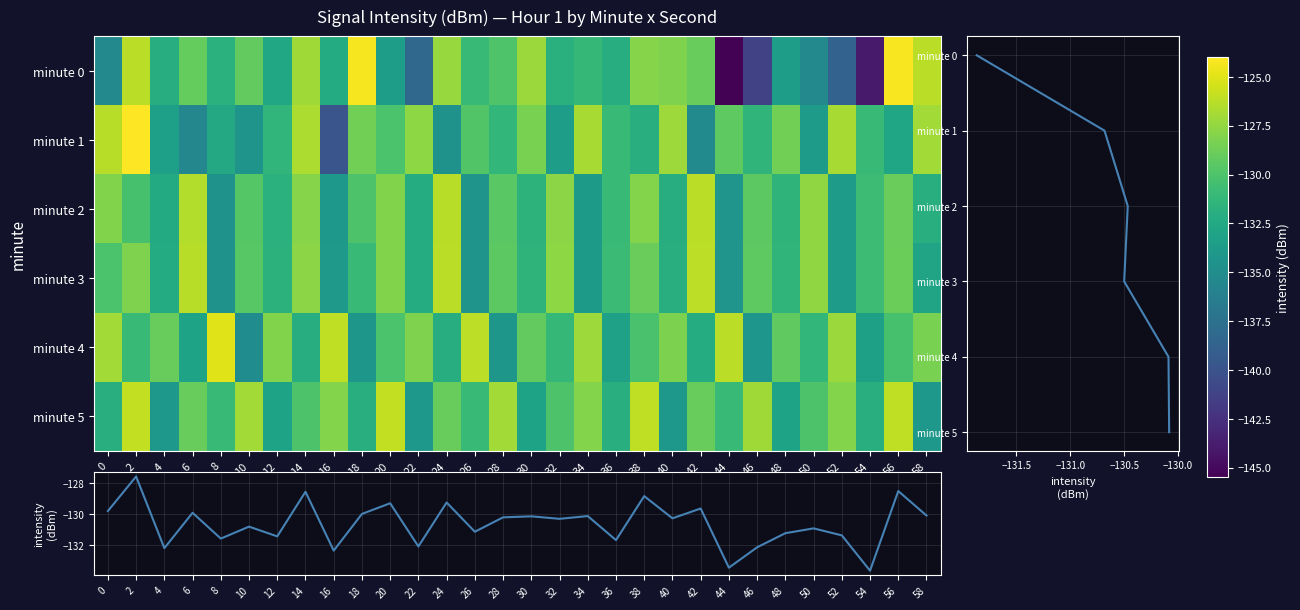

Reading right to left, what are all the values shown in this chart?

0: -126.3	-124.2	-144.0	-138.7	-135.4	-133.5	-141.3	-145.4	-129.0	-128.1	-127.9	-132.1	-131.2	-131.8	-127.2	-129.9	-131.0	-127.3	-138.3	-133.4	-124.3	-132.2	-127.1	-132.7	-129.2	-131.8	-129.1	-132.1	-126.2	-135.4
1: -127.0	-132.9	-130.9	-126.8	-133.7	-128.6	-131.5	-129.3	-135.2	-127.1	-132.0	-130.9	-126.8	-133.5	-128.3	-131.2	-129.9	-134.6	-127.7	-130.1	-128.6	-139.8	-126.6	-131.3	-134.4	-132.6	-135.6	-133.4	-124.0	-126.3
2: -132.0	-128.9	-130.8	-133.7	-127.6	-131.5	-129.4	-134.3	-126.2	-132.1	-128.0	-130.9	-133.8	-127.7	-131.6	-129.5	-134.4	-126.3	-132.2	-128.1	-130.0	-134.0	-127.9	-131.8	-129.7	-134.6	-126.4	-132.3	-130.2	-128.1
3: -133.0	-128.9	-130.8	-133.7	-127.6	-131.5	-129.4	-134.3	-126.2	-132.1	-129.0	-130.9	-133.8	-127.7	-131.6	-129.5	-134.4	-126.3	-132.2	-128.1	-130.9	-133.8	-127.8	-131.7	-129.6	-134.4	-126.3	-132.2	-128.2	-130.1
4: -128.3	-130.3	-133.3	-127.3	-131.3	-129.2	-134.2	-126.2	-132.2	-128.2	-130.2	-133.2	-127.2	-131.2	-129.2	-134.2	-126.1	-132.1	-128.1	-130.1	-134.1	-126.1	-132.1	-128.1	-135.1	-125.0	-133.0	-129.0	-131.0	-127.0
5: -134.0	-126.0	-132.0	-128.0	-130.0	-133.0	-127.0	-131.0	-129.0	-134.0	-126.0	-132.0	-128.0	-130.0	-133.0	-127.0	-131.0	-129.0	-134.0	-126.0	-132.0	-128.0	-130.0	-133.0	-127.0	-131.0	-129.0	-134.0	-126.0	-132.0